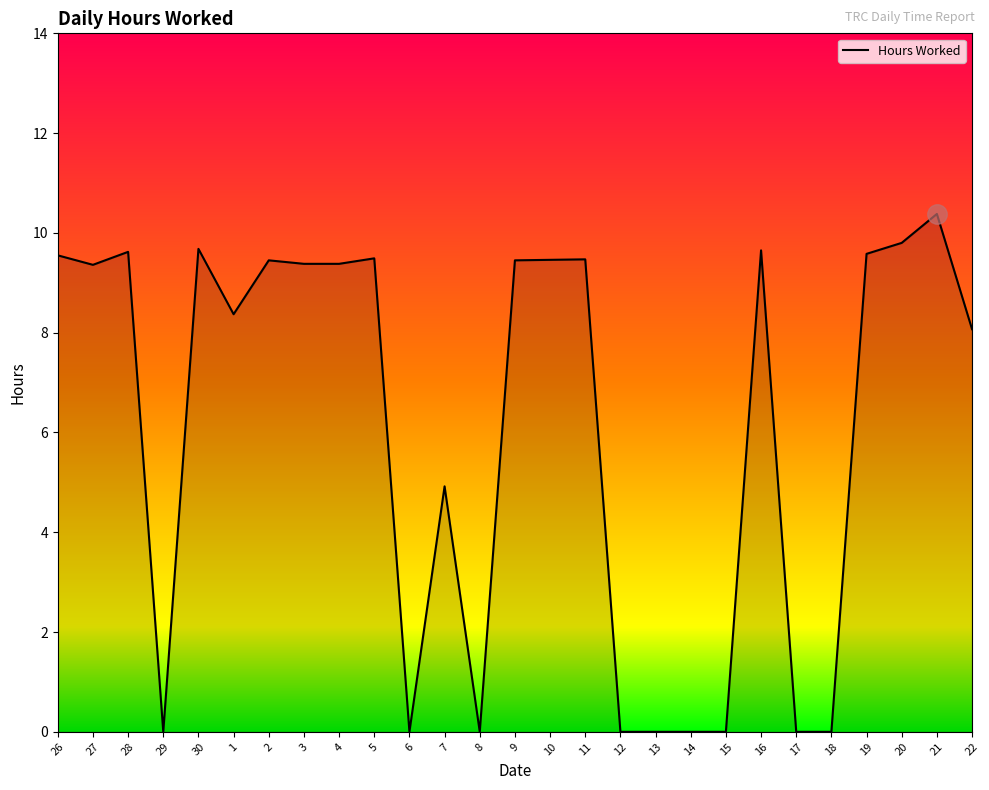

True or false: the data shows 0.0 at 17.

True